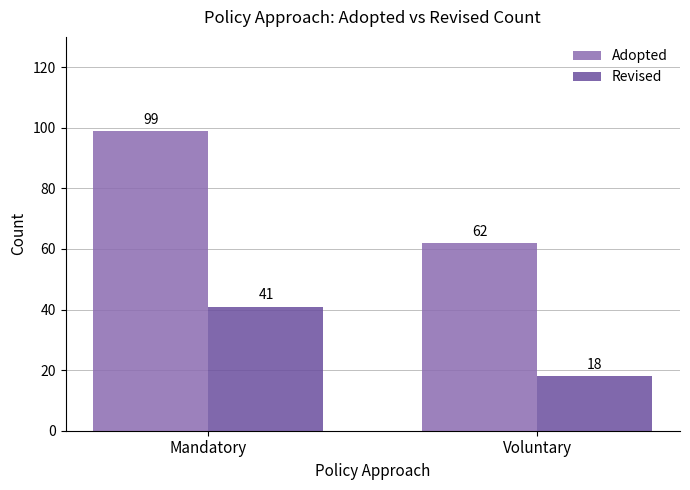

What are all the series names shown in the legend?

Adopted, Revised